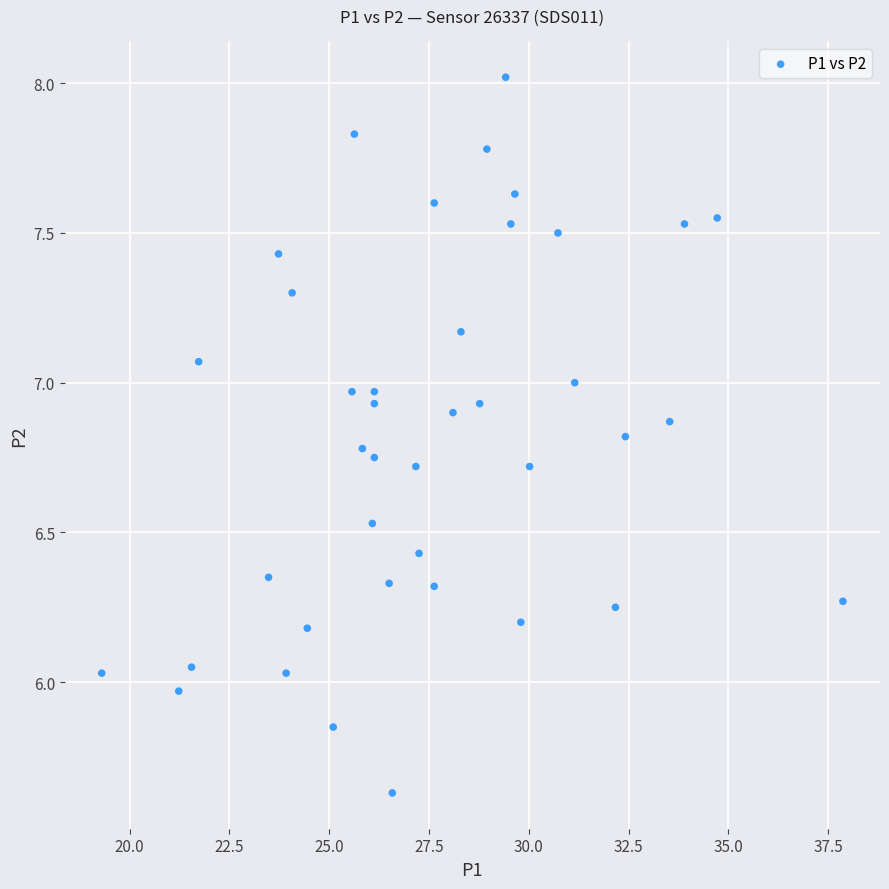

What is the range of X values (max minus min)?

18.6